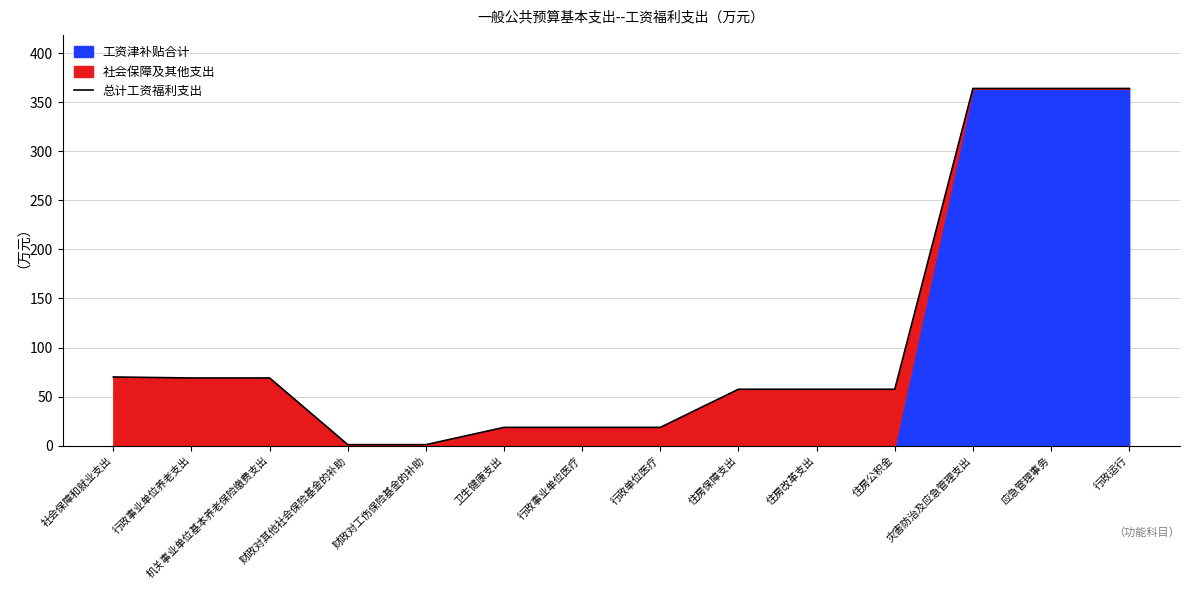

What is the value of the 6th point from the left?

18.6